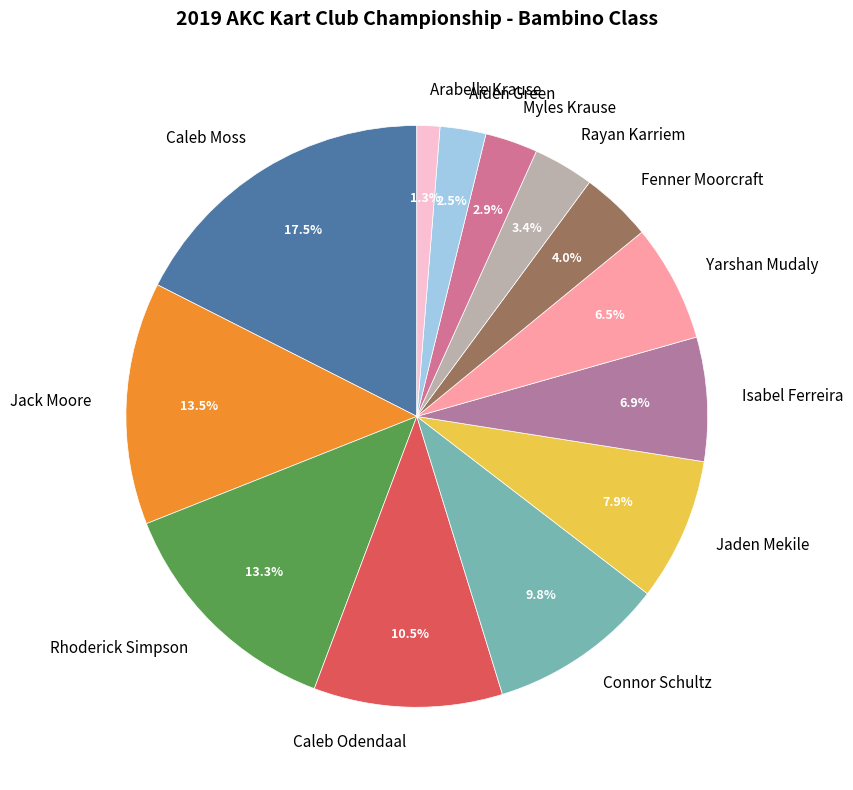

Count the number of slices in the pie.

13